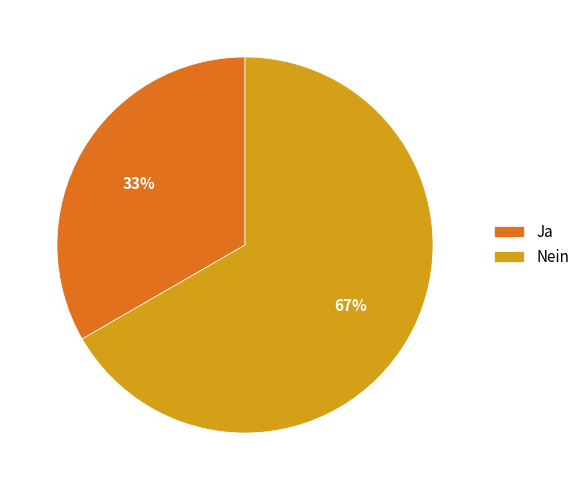

Is the sum of Nein and Ja greater than half?

Yes